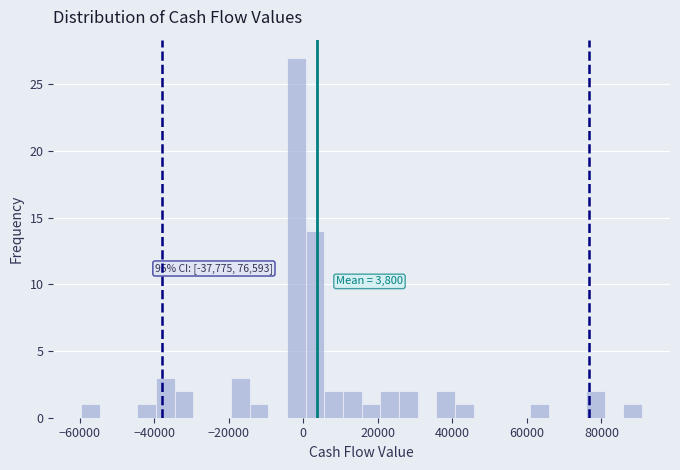

Around what value on the x-axis is the tallest bar? Give the approximate position of its centre, as read against the axis.

-2000